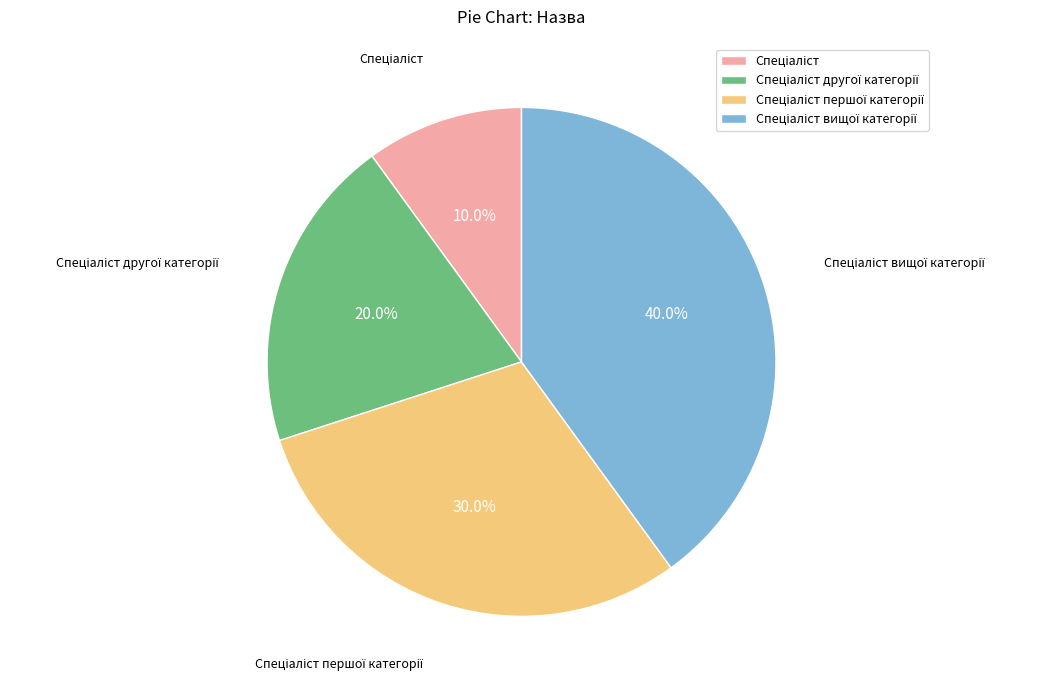

Does any single category account for the majority?

No